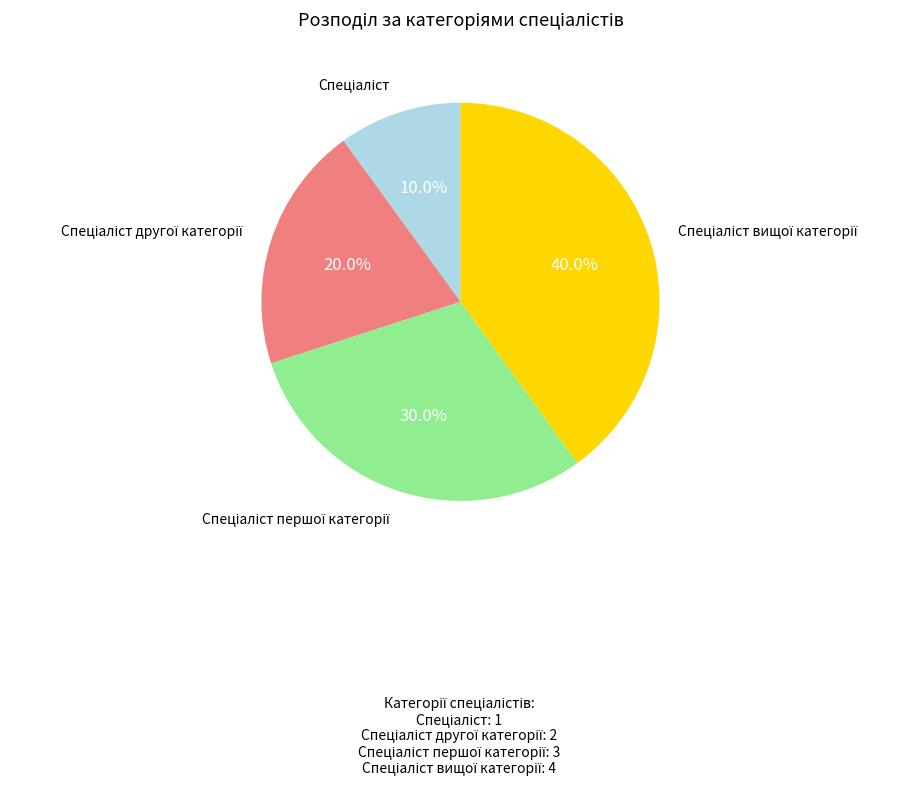

Does any single category account for the majority?

No